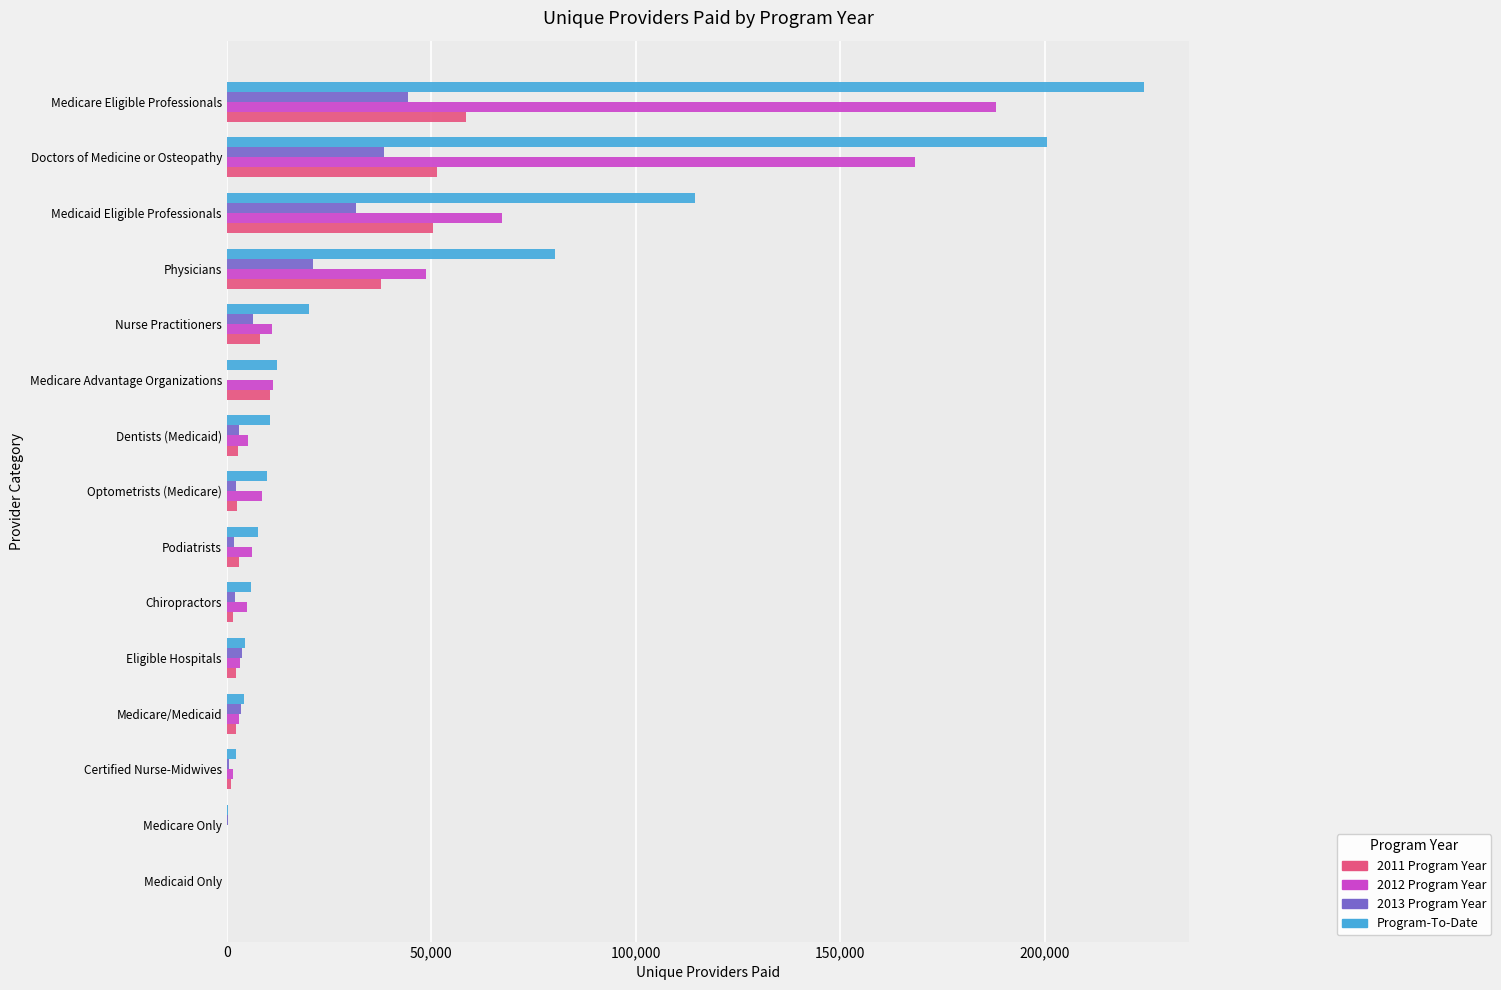

The 2012 Program Year series shows 48716 at Physicians. True or false?

True